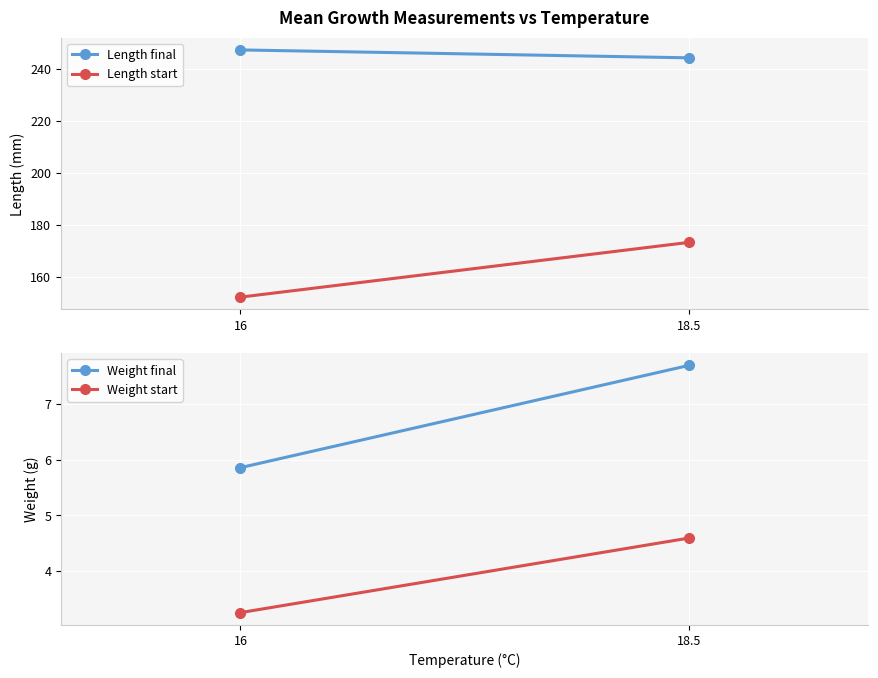

Which label corresponds to the smallest value in the chart?

16